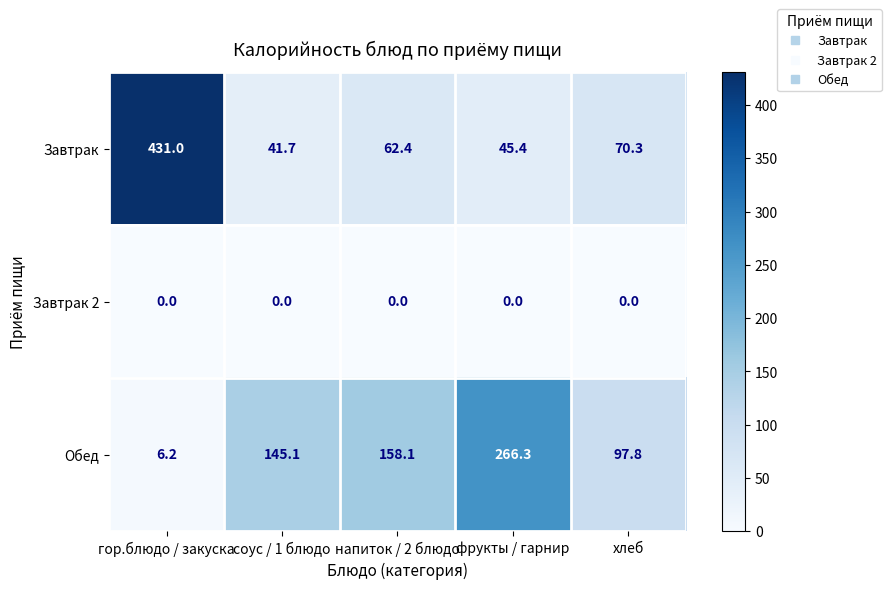

At соус / 1 блюдо, list the series in order from largest to smallest.

Обед, Завтрак, Завтрак 2